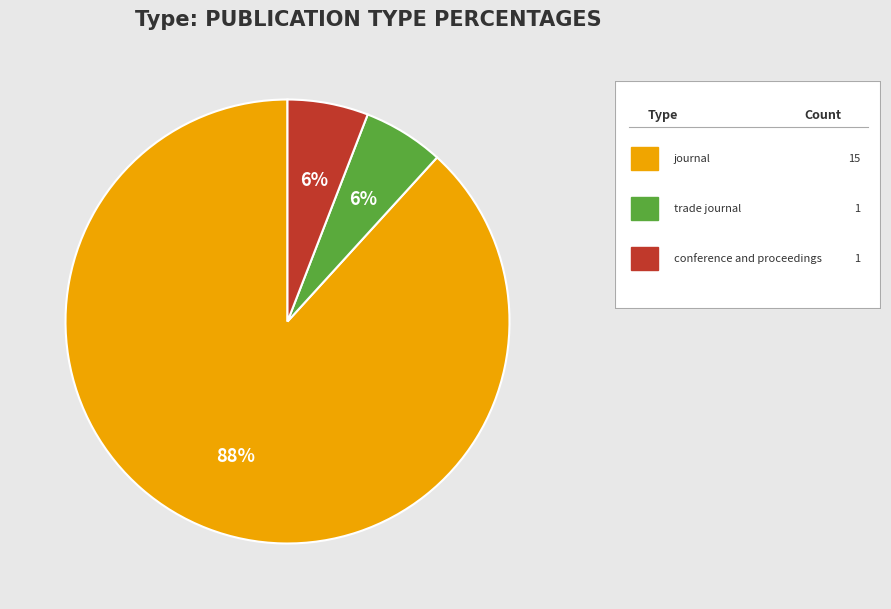

To the nearest percent, what is the average slice percentage?

33%